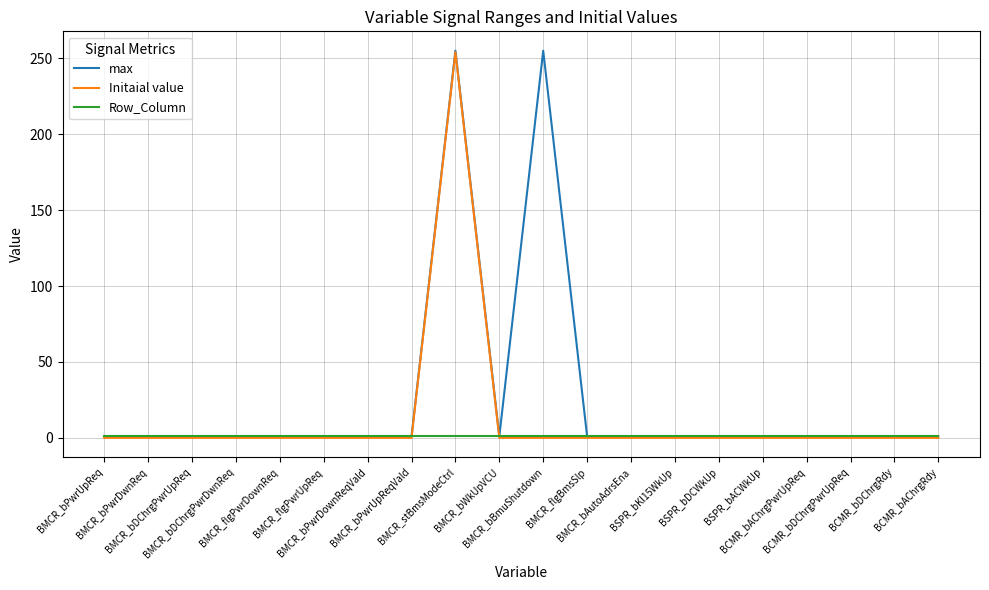

Which series has the largest total across all categories?

max